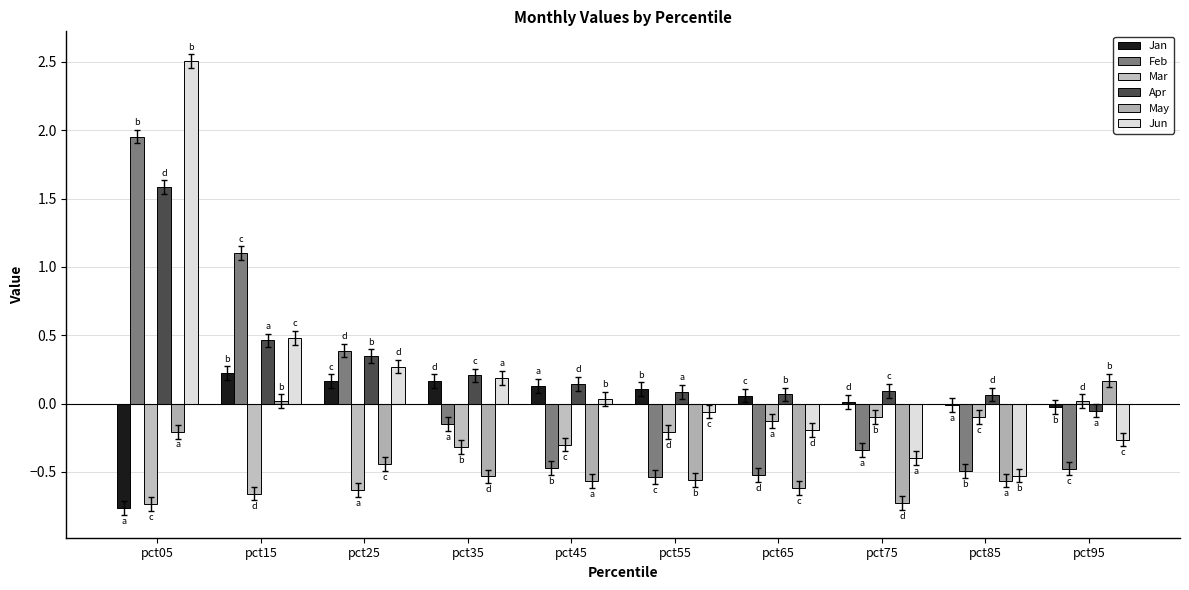

How many categories are shown in the chart?

10